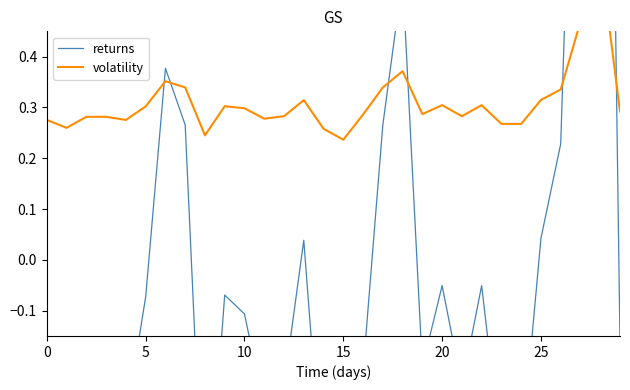

Which series ends up on top after the final intersection of volatility and returns?

volatility